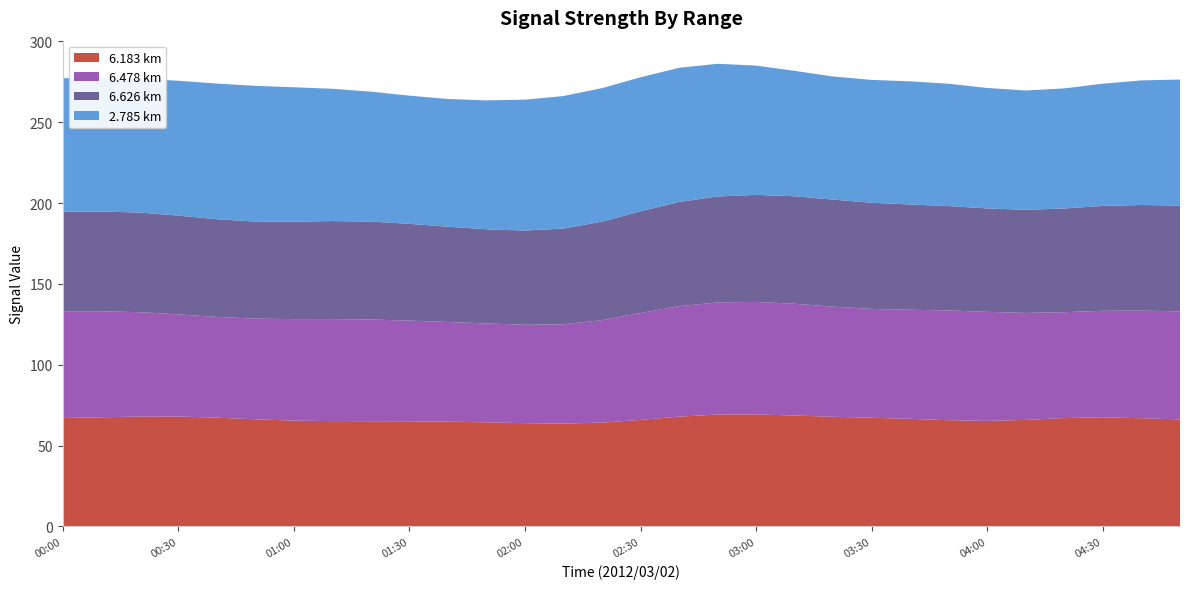

What is the minimum value for 6.183 km?

63.6